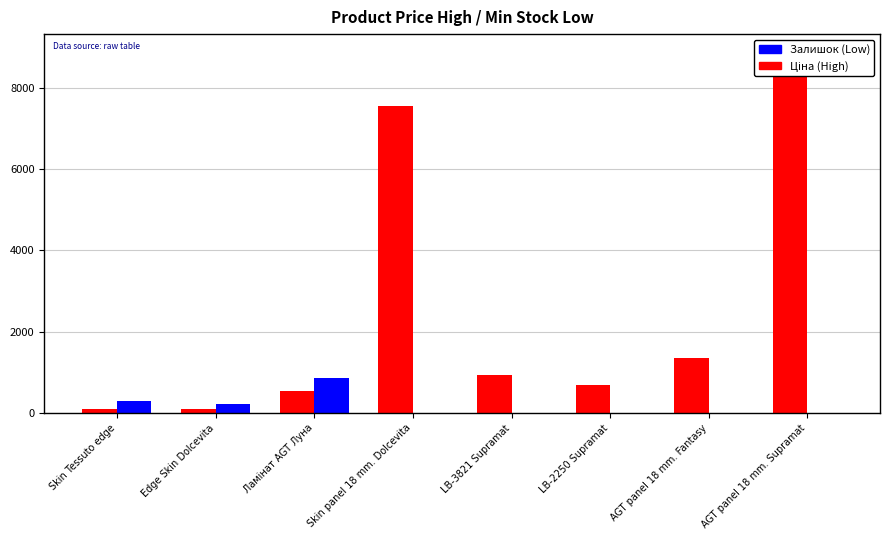

The value of Ціна (High) at Skin Tessuto edge is 180.1. True or false?

False